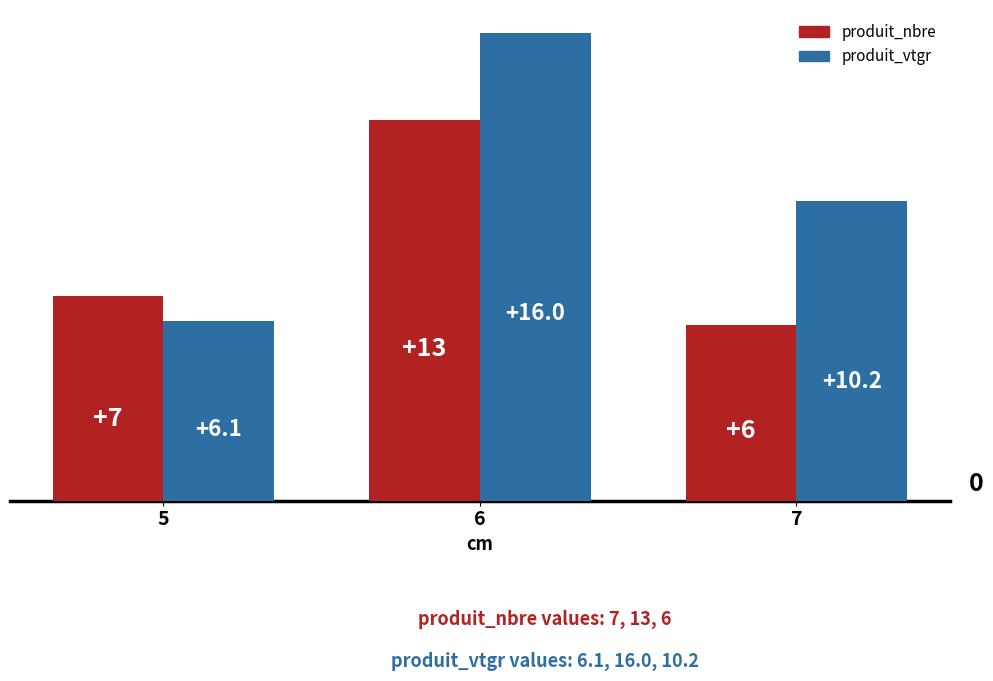

What is the value of the produit_nbre bar at the 3rd from the left?

6.0